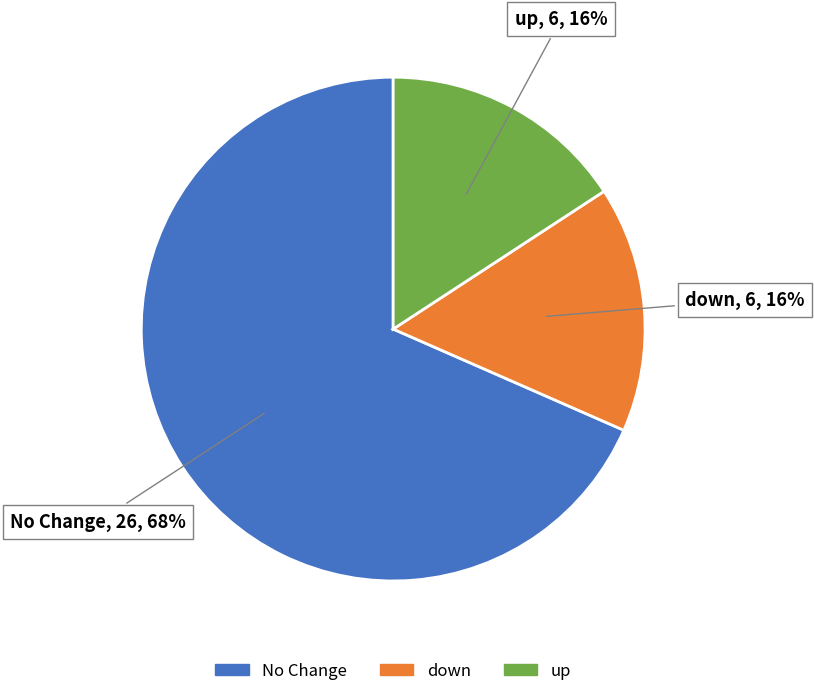

Does any single category account for the majority?

Yes